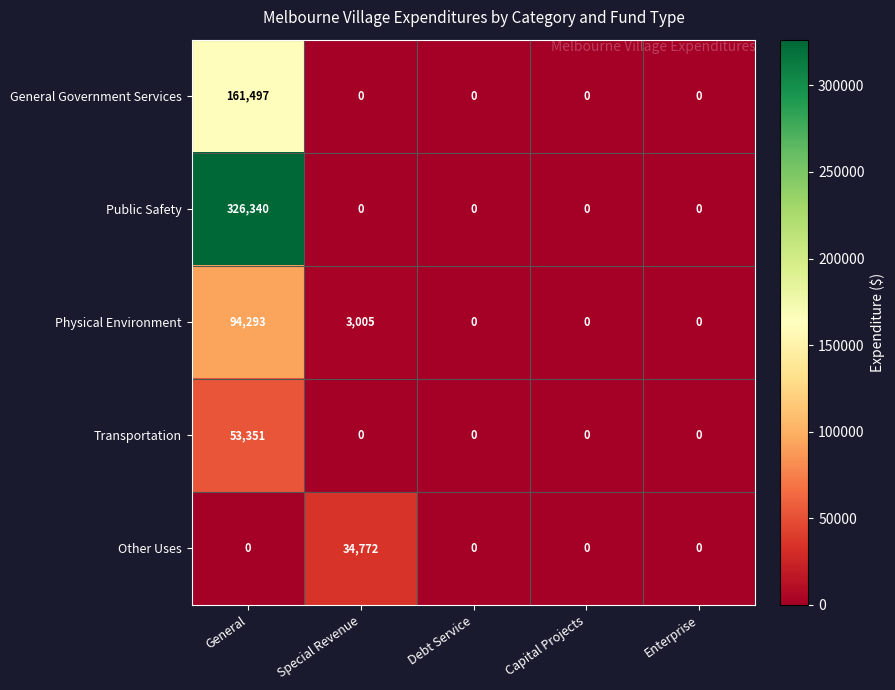

Rank the series by their maximum value, from highest to lowest.

Public Safety, General Government Services, Physical Environment, Transportation, Other Uses